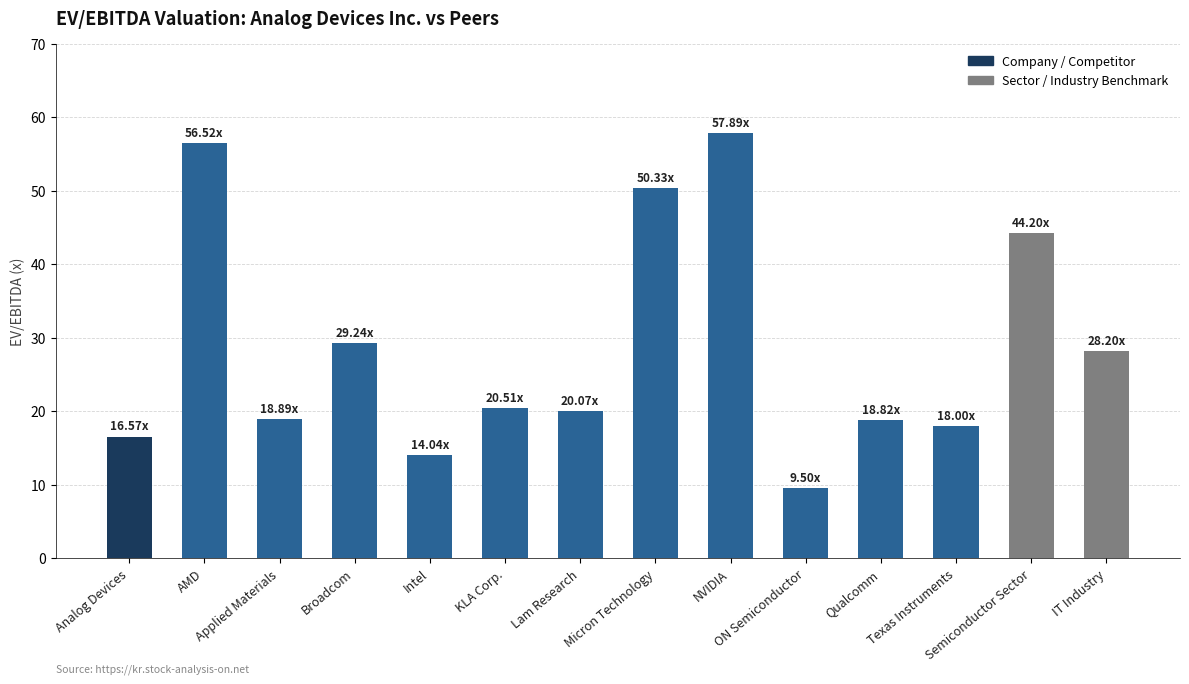

What is the difference between the maximum and minimum values?

48.4